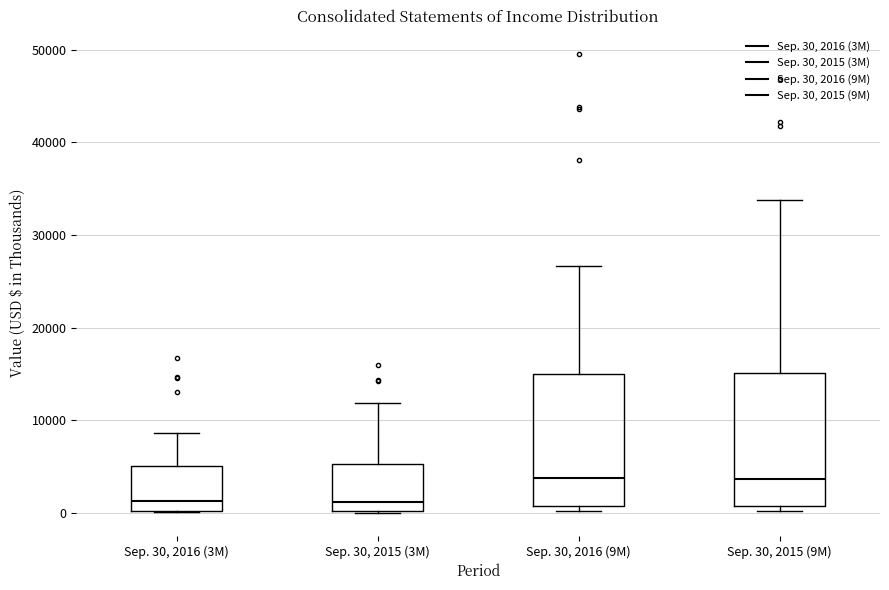

Reading left to right, transcribe this box plot: for each box, give where its median line is, the range the box spans, and where its two whiskers end, as read against the y-axis. The values are not printed on the chart, so give them approximately, as read against the axis.

Sep. 30, 2016 (3M): median 1000, box 0 to 5000, whiskers 0 to 9000
Sep. 30, 2015 (3M): median 1000, box 0 to 5000, whiskers 0 to 12000
Sep. 30, 2016 (9M): median 4000, box 1000 to 15000, whiskers 0 to 27000
Sep. 30, 2015 (9M): median 4000, box 1000 to 15000, whiskers 0 to 34000